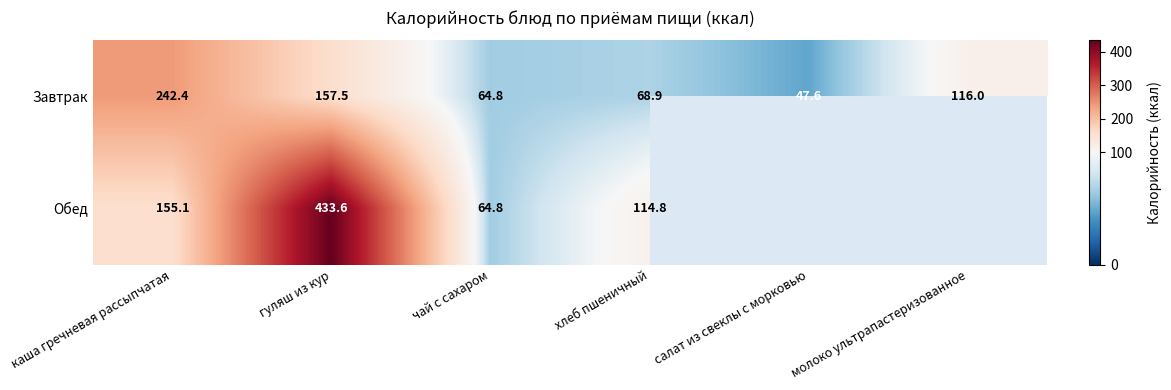

At which category does the chart reach its peak across all series?

гуляш из кур